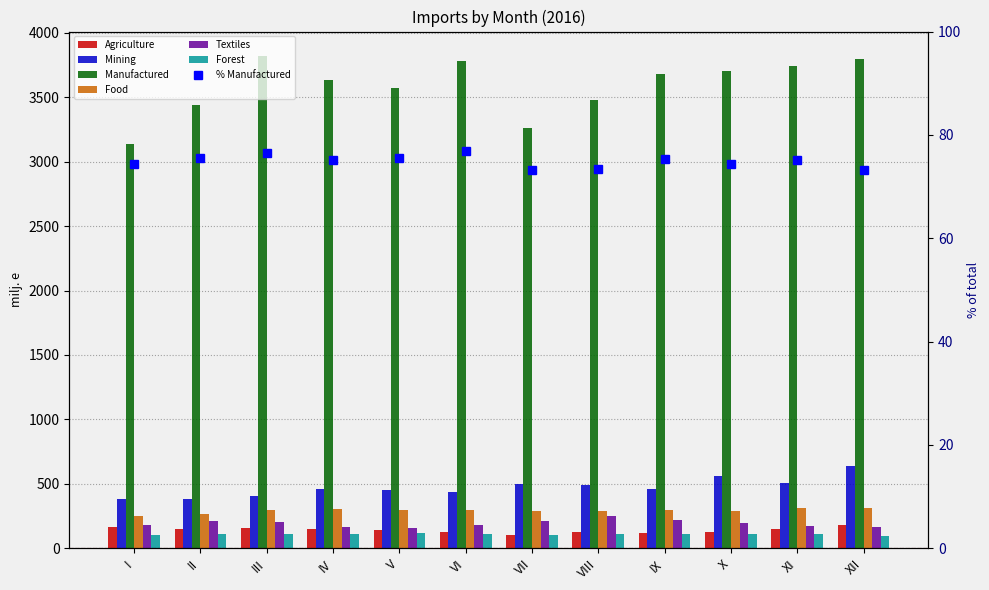

What is the value of the Mining bar at the 6th from the left?

433.2